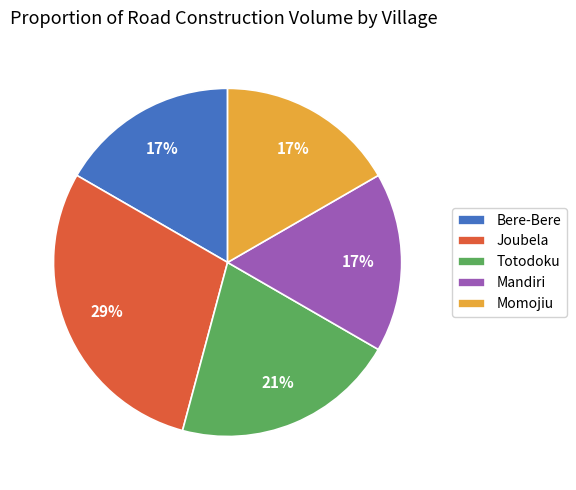

Does Totodoku represent more than half of the total?

No